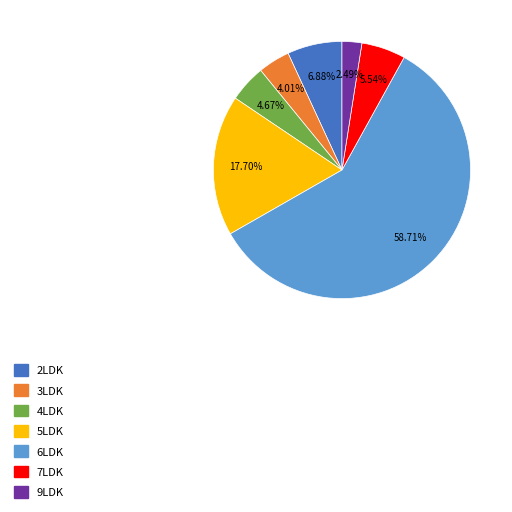

To the nearest percent, what is the difference between the largest and smallest slice percentages?

56%